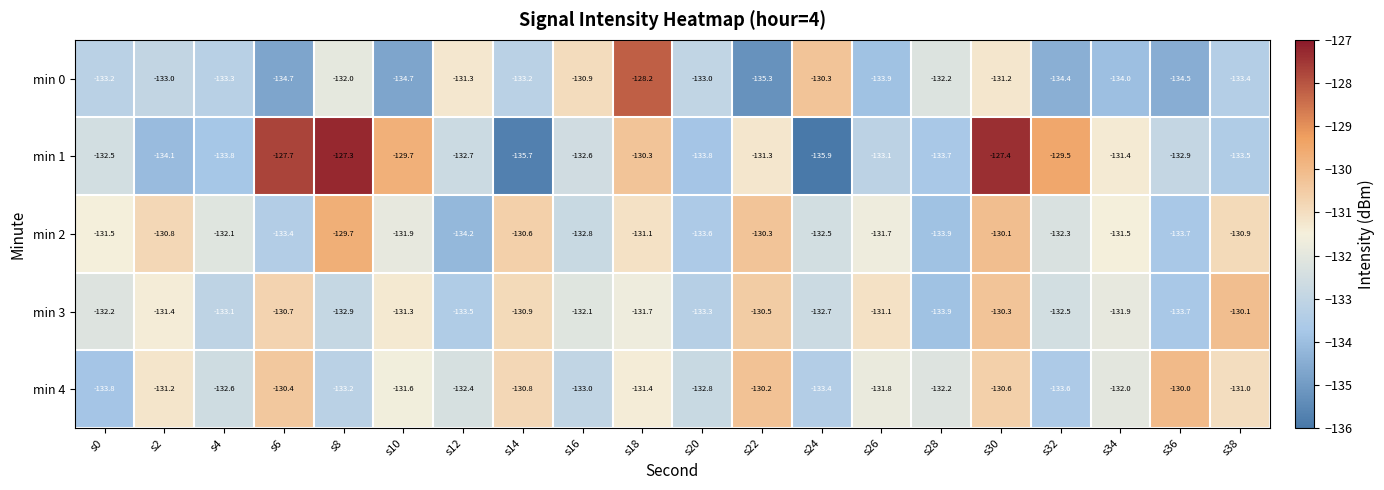

How many data points in min 3 are less than -131?

15